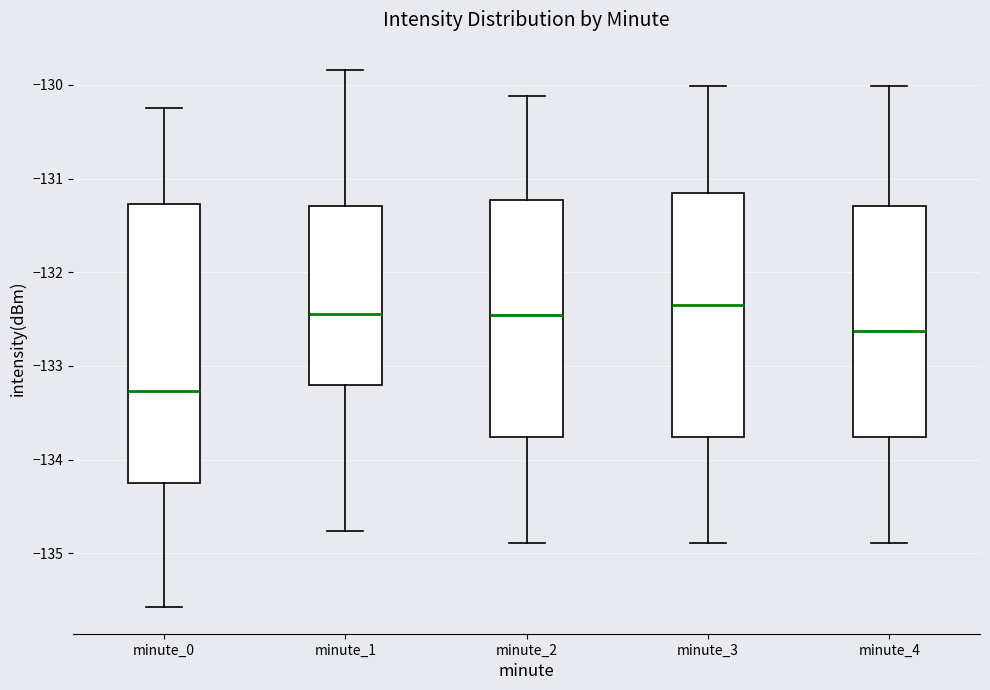

Comparing the boxes themselves (not the whiskers), which one is the tallest?

minute_0